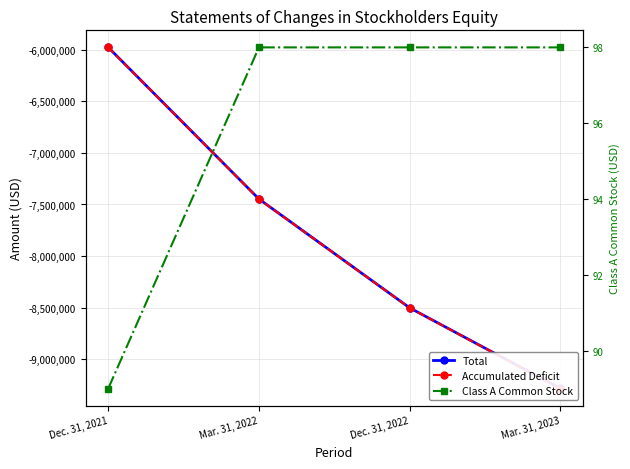

What position from the right is Dec. 31, 2021?

4